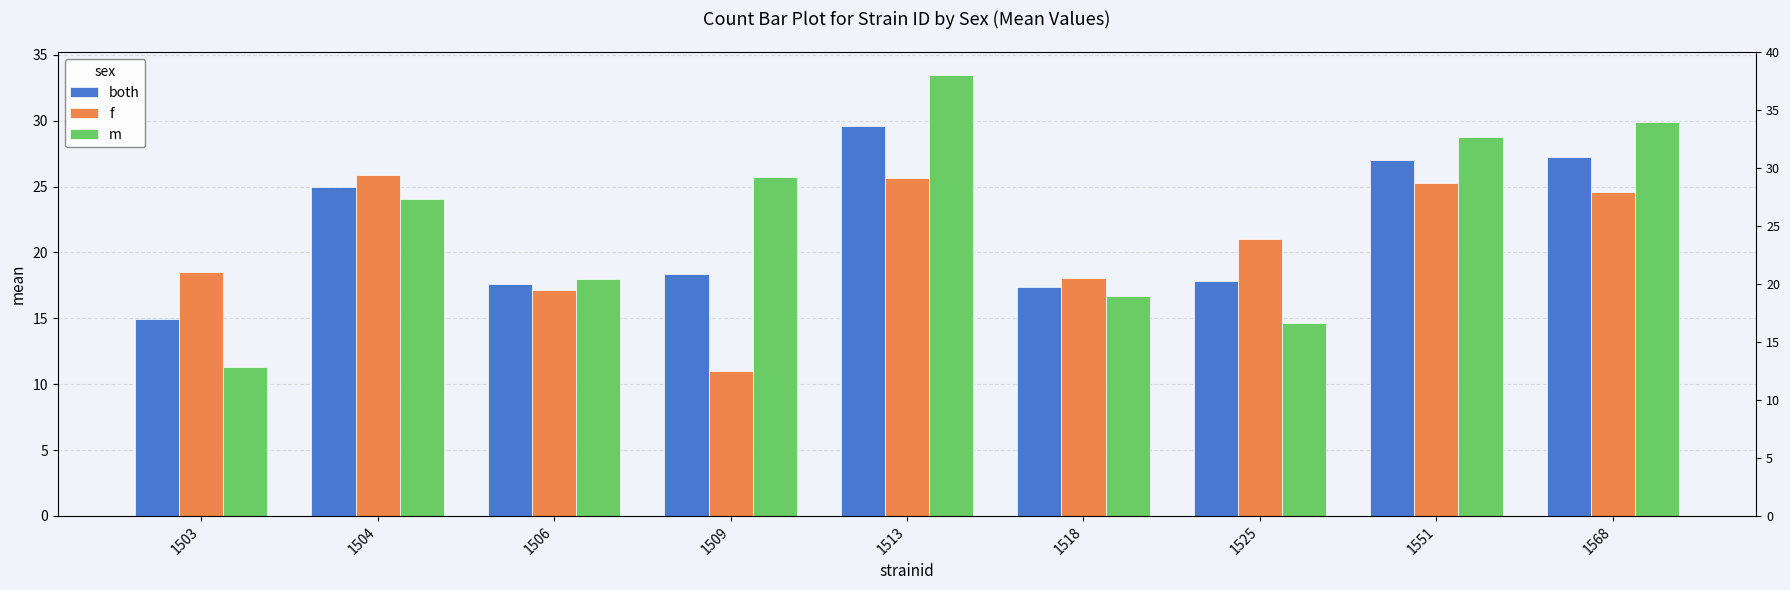

Which series changed the most between 1504 and 1551?

m